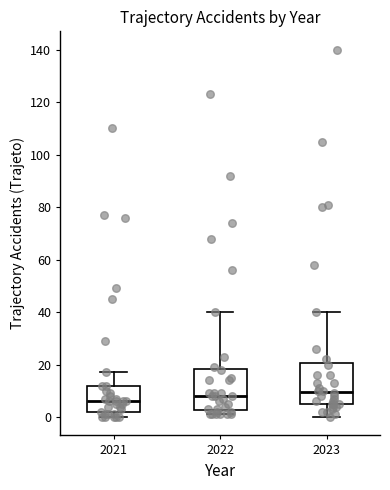

Where is the upper edge of the box at x = 2021 on the y-axis? The values are not printed on the chart, so give them approximately, as read against the axis.

12